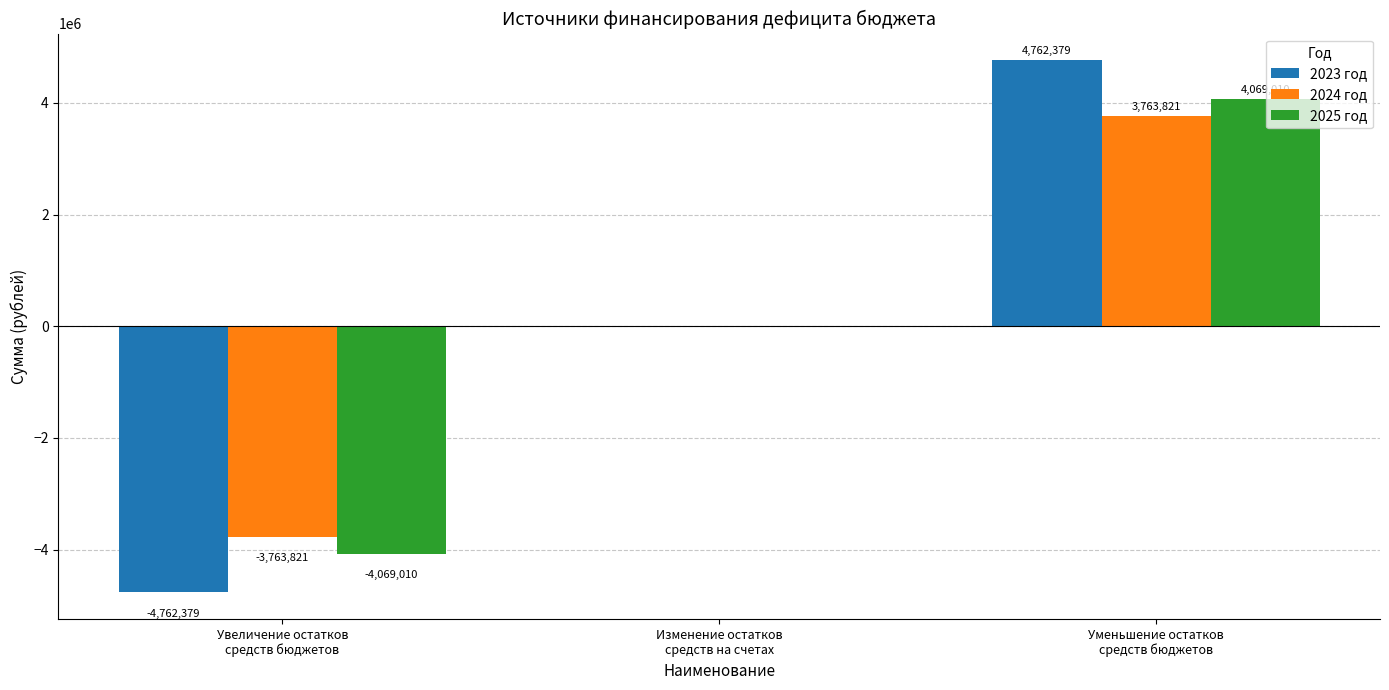

How many data points does each series have?

3